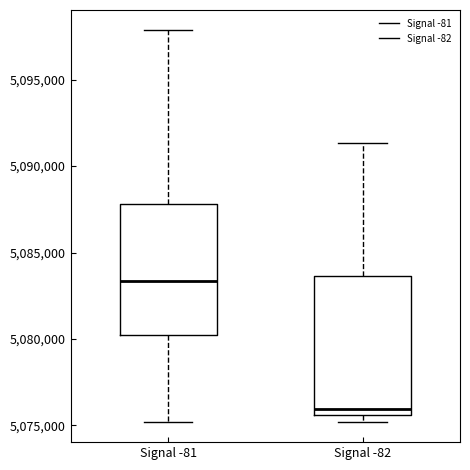

Which box has the lowest median line?

Signal -82